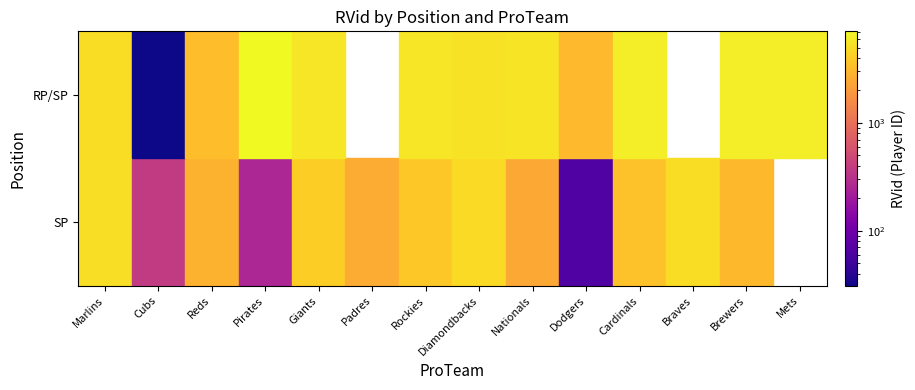

Which series has the widest spread of values?

RP/SP